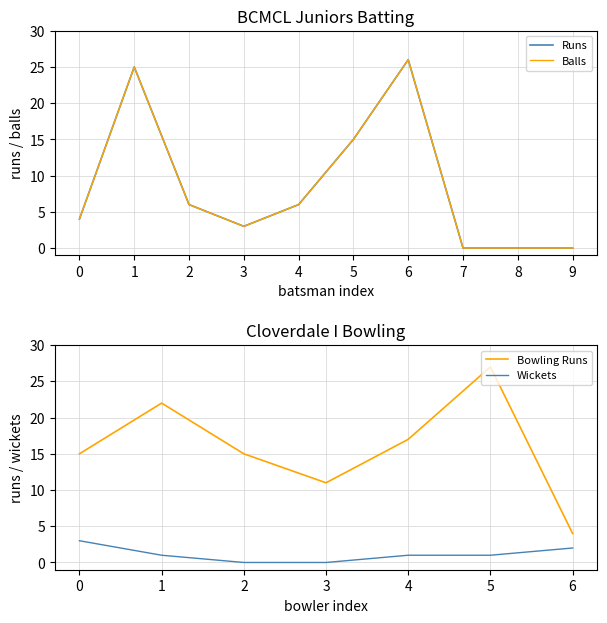

How many Balls values are between 0 and 15?

8